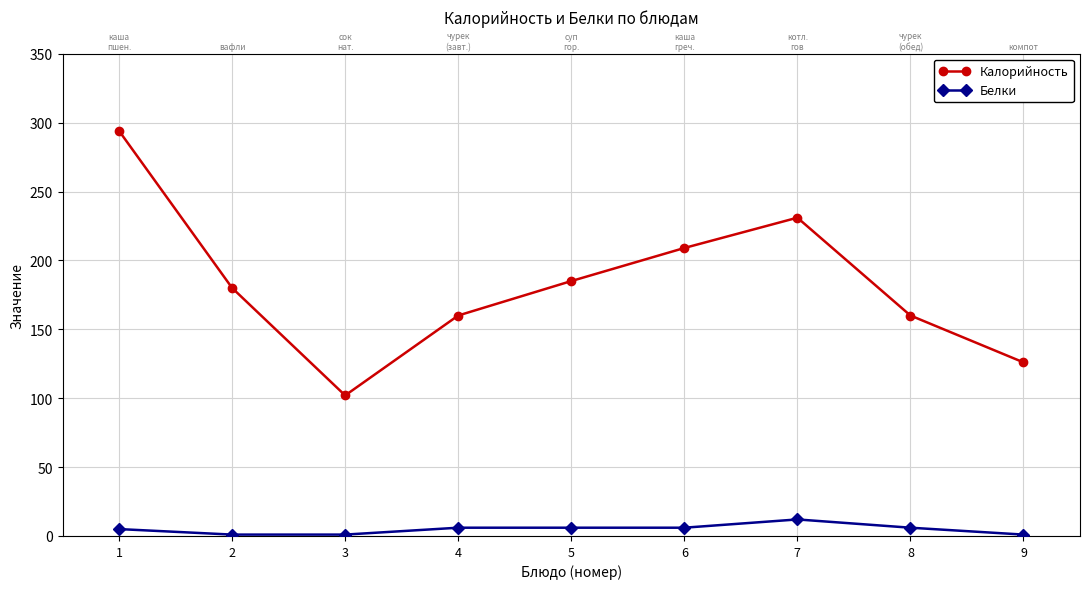

At which category does the chart reach its peak across all series?

1